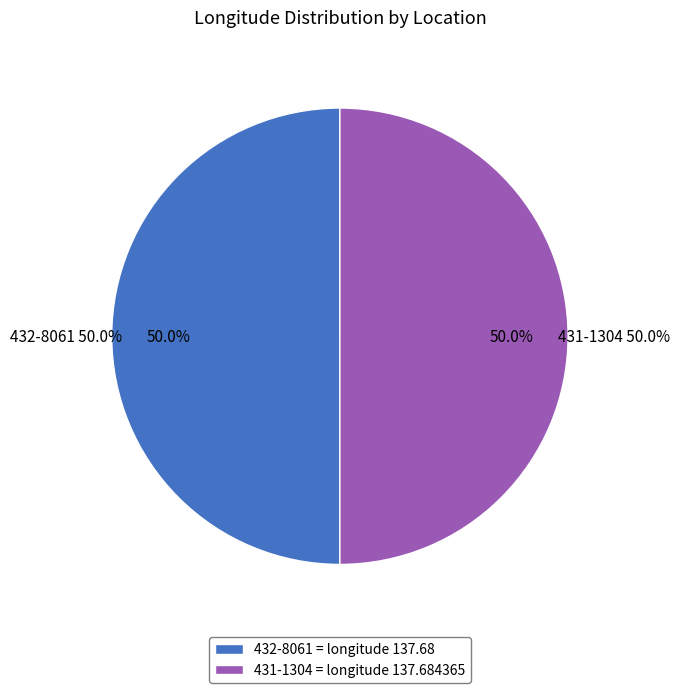

True or false: 431-1304 accounts for 50% of the total.

True